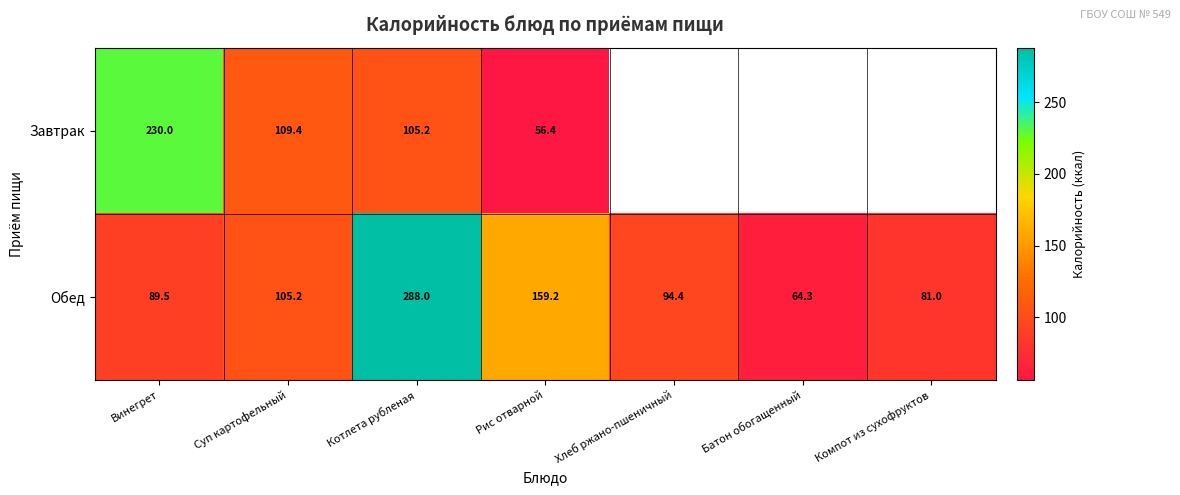

Between Винегрет and Котлета рубленая, which series saw the biggest shift?

Обед